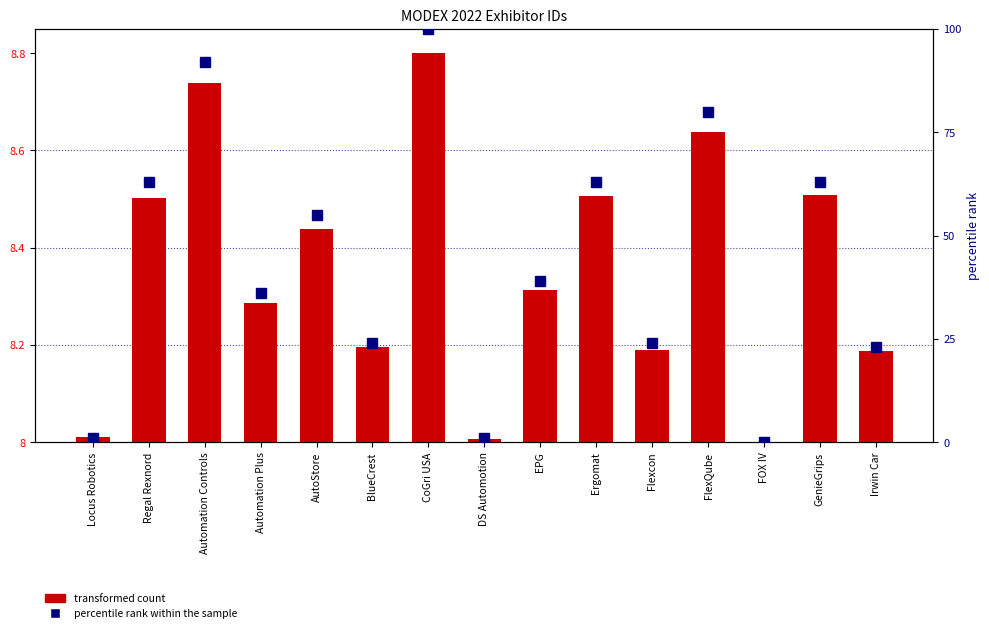

Reading left to right, list all the values displayed in this chart.

transformed count: 8.0	8.5	8.7	8.3	8.4	8.2	8.8	8.0	8.3	8.5	8.2	8.6	8.0	8.5	8.2
percentile rank within the sample: 1.0	63.0	92.0	36.0	55.0	24.0	100.0	1.0	39.0	63.0	24.0	80.0	0.0	63.0	23.0